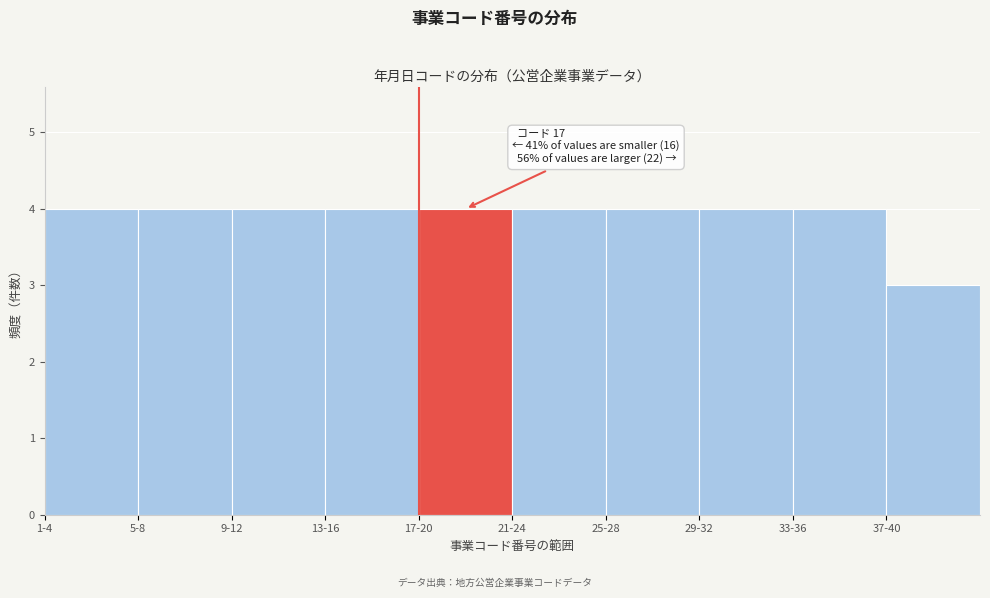

Reading right to left, transcribe all the data shown in this chart.

37-40=3	33-36=4	29-32=4	25-28=4	21-24=4	17-20=4	13-16=4	9-12=4	5-8=4	1-4=4